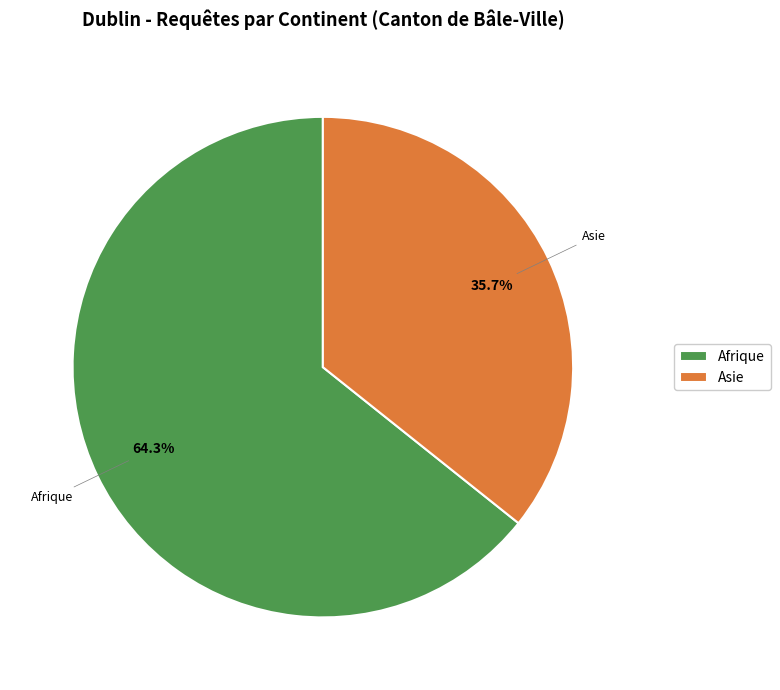

Which slice is the largest?

Afrique